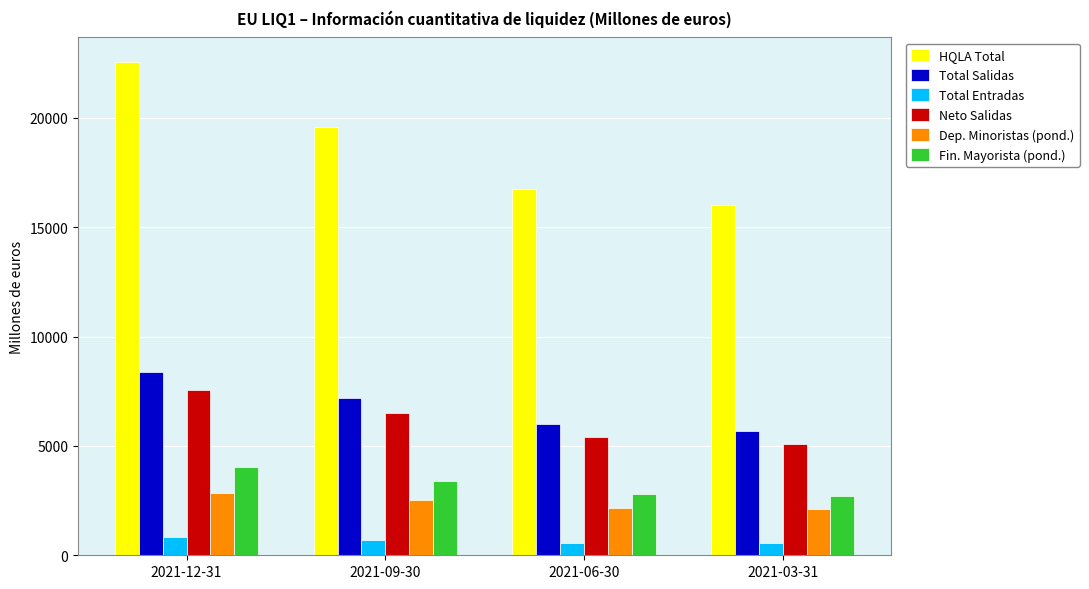

What is the difference between the Dep. Minoristas (pond.) values at 2021-12-31 and 2021-06-30?

709.3